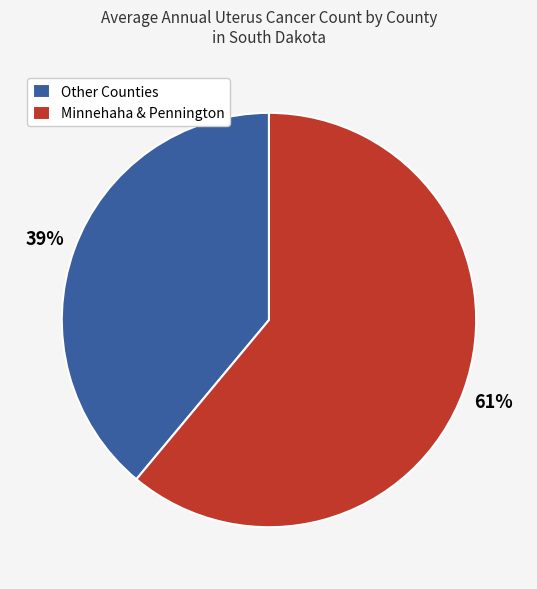

Is it true that Other Counties is 46% of the pie?

False